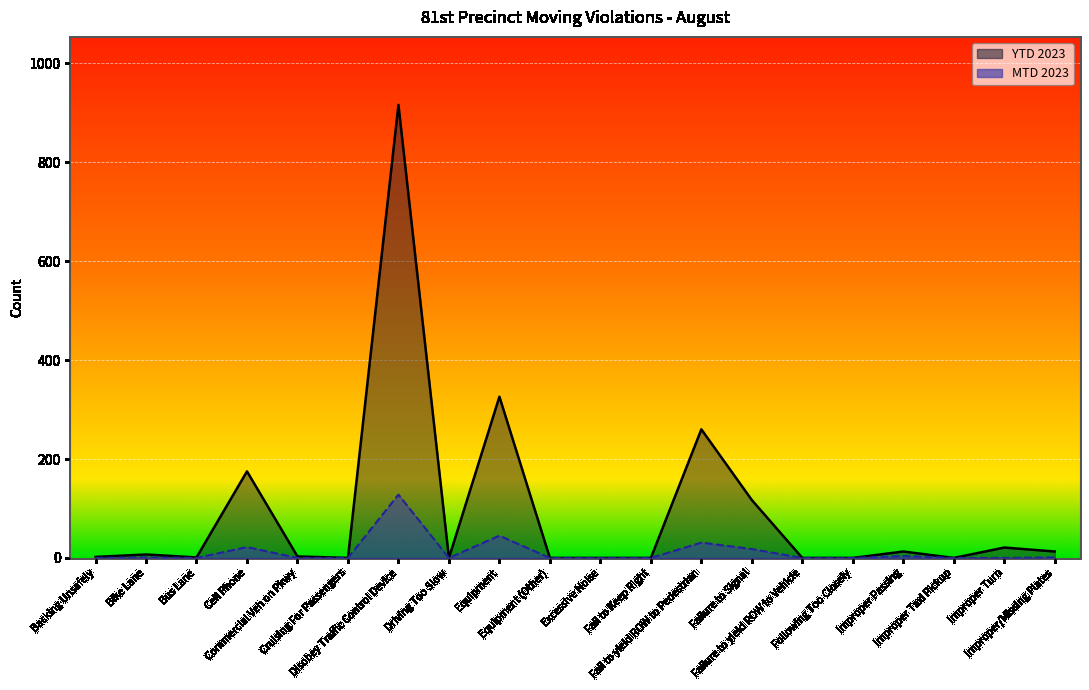

What position from the right is Commercial Veh on Pkwy?

16